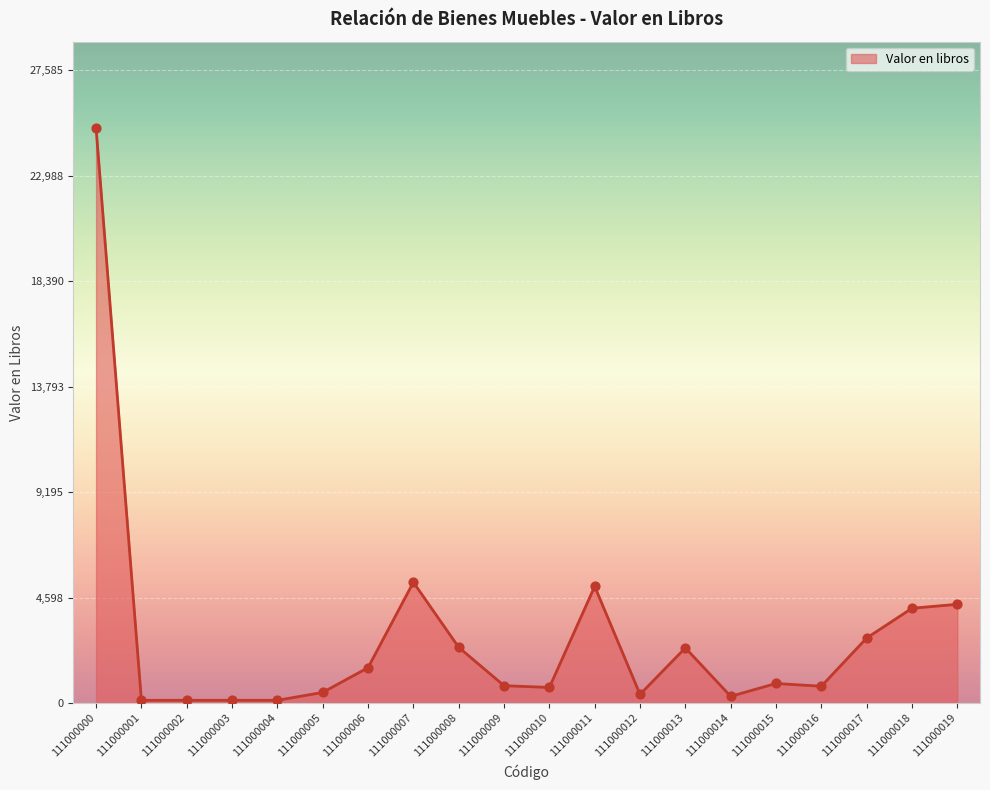

What is the change in value from 111000016 to 111000019?

+3573.3